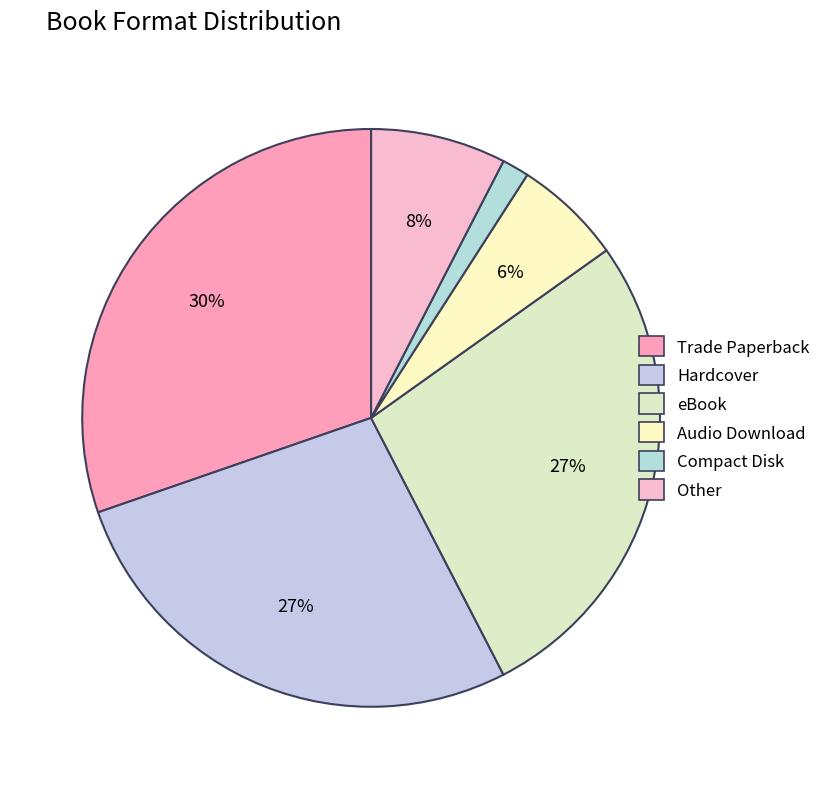

Between Audio Download and Trade Paperback, which is larger?

Trade Paperback